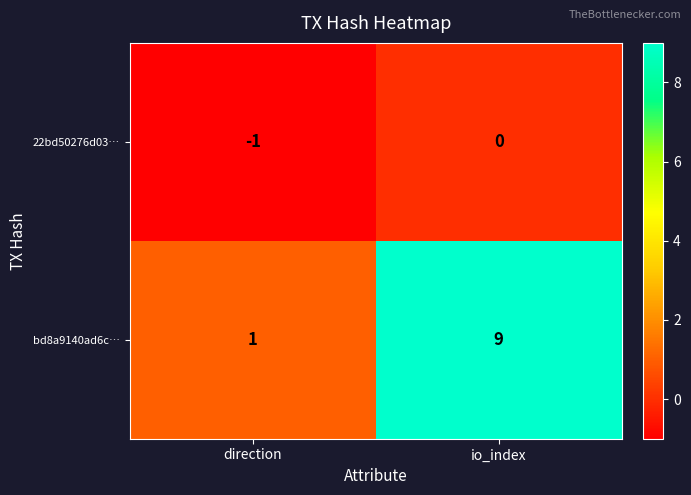

Which series has the largest total across all categories?

bd8a9140ad6c…